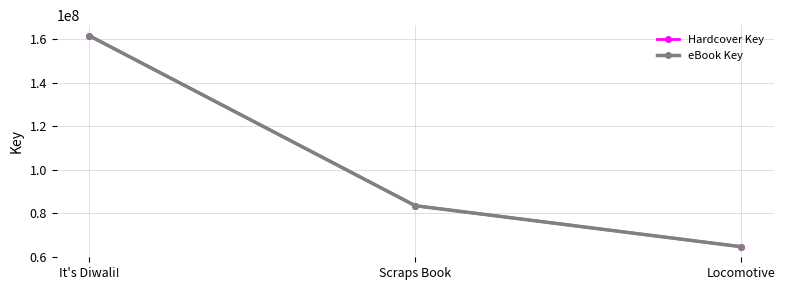

What is the difference between the maximum and minimum values in the eBook Key series?

97028272